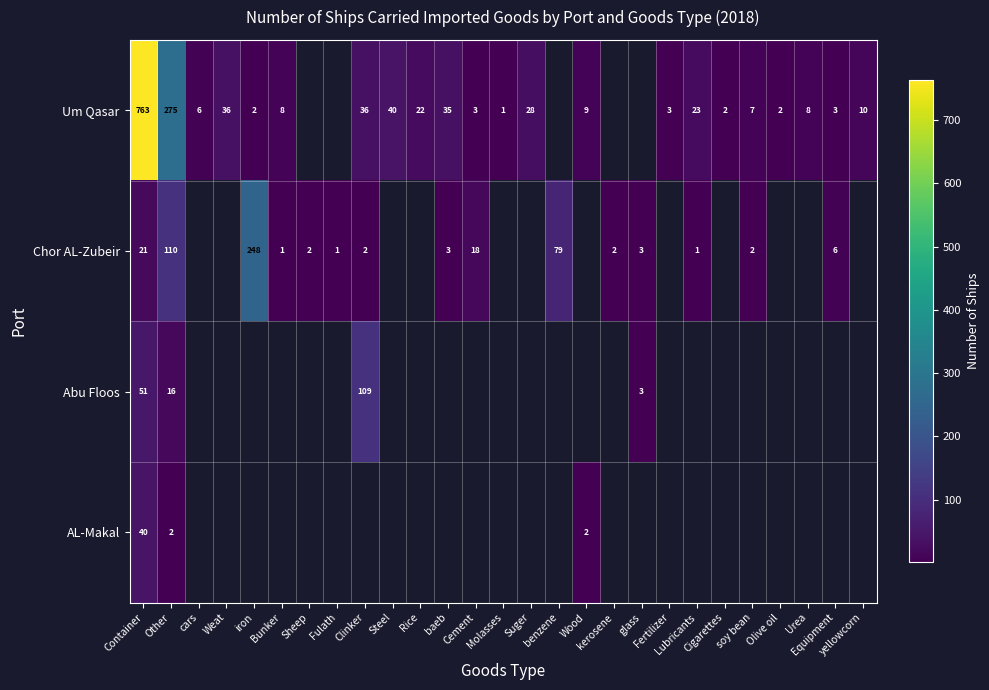

Which label corresponds to the largest value in the chart?

Container